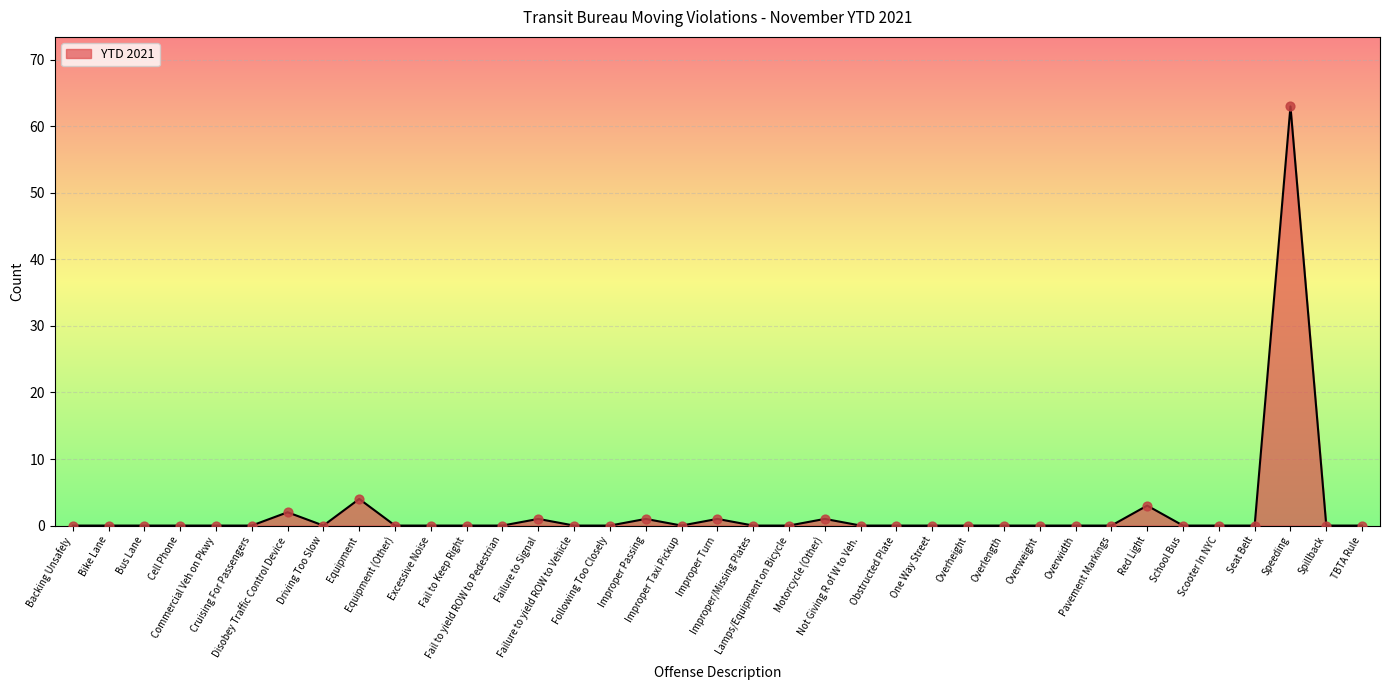

Between Red Light and Obstructed Plate, which is larger?

Red Light